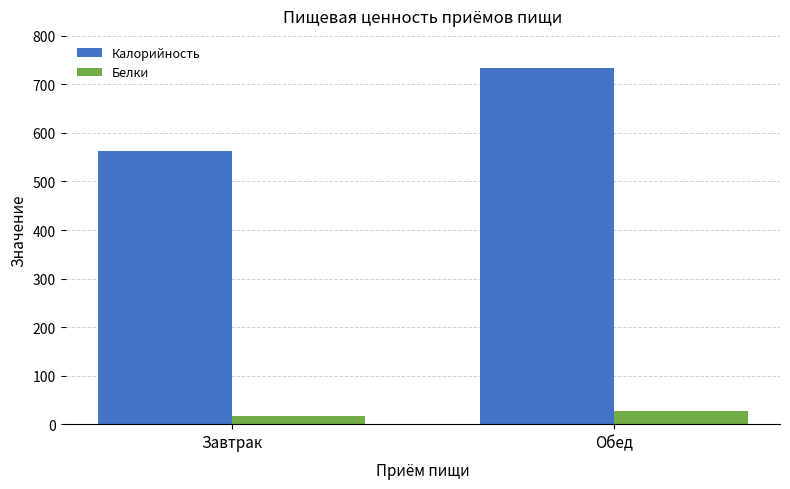

What position from the left is Обед?

2